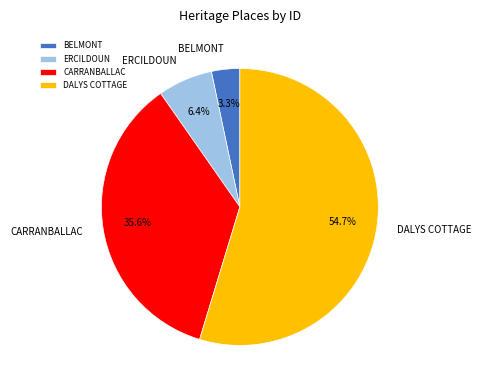

Which has a higher value, ERCILDOUN or CARRANBALLAC?

CARRANBALLAC